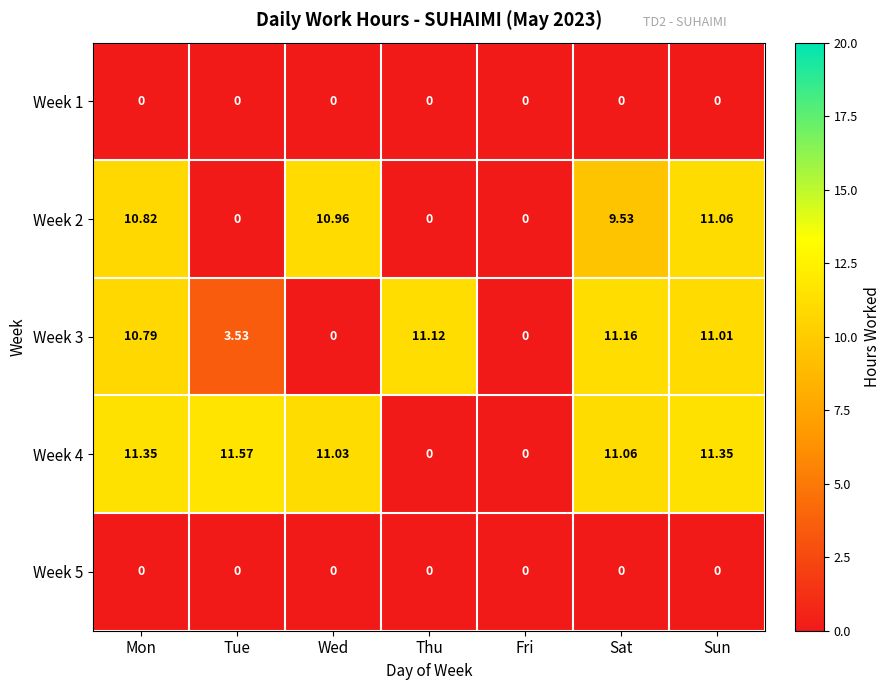

At which category is the sum across all series the highest?

Sun